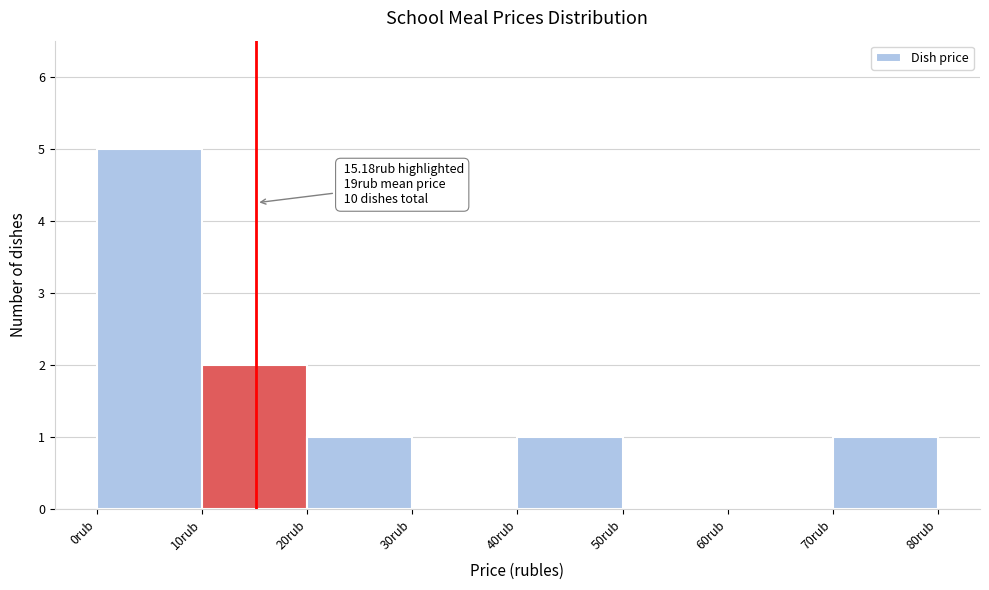

Which range on the x-axis has the tallest bar?

0 to 10